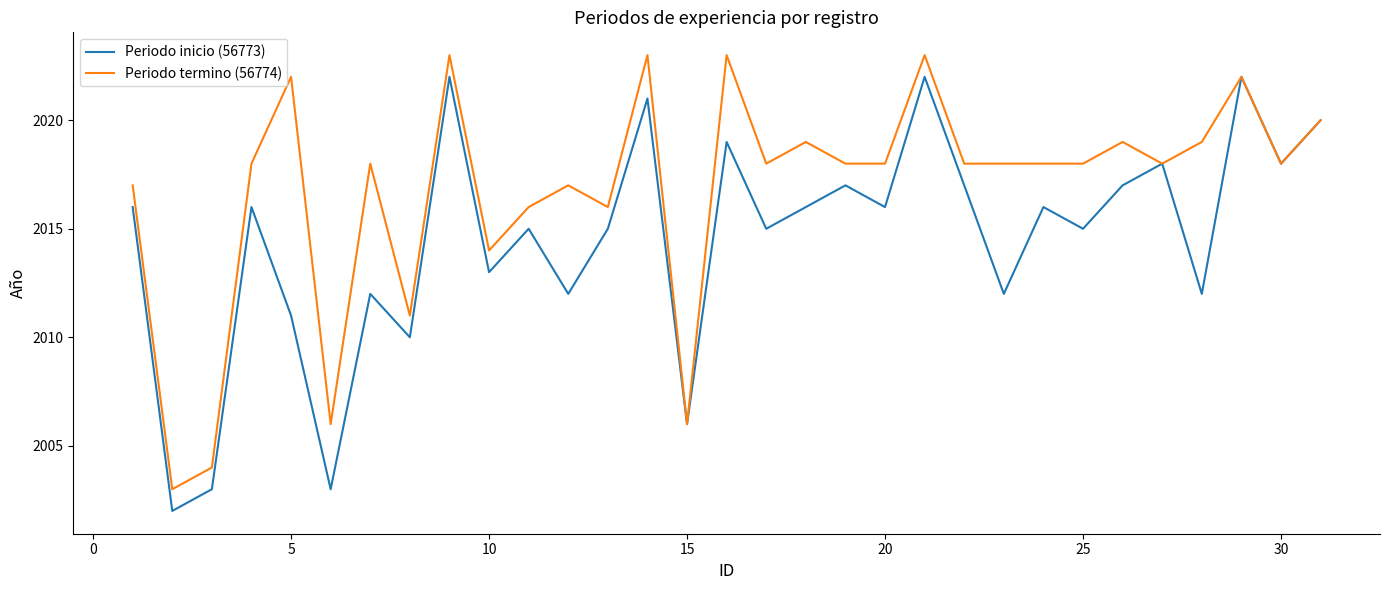

Rank the series by their average value, from highest to lowest.

Periodo termino (56774), Periodo inicio (56773)